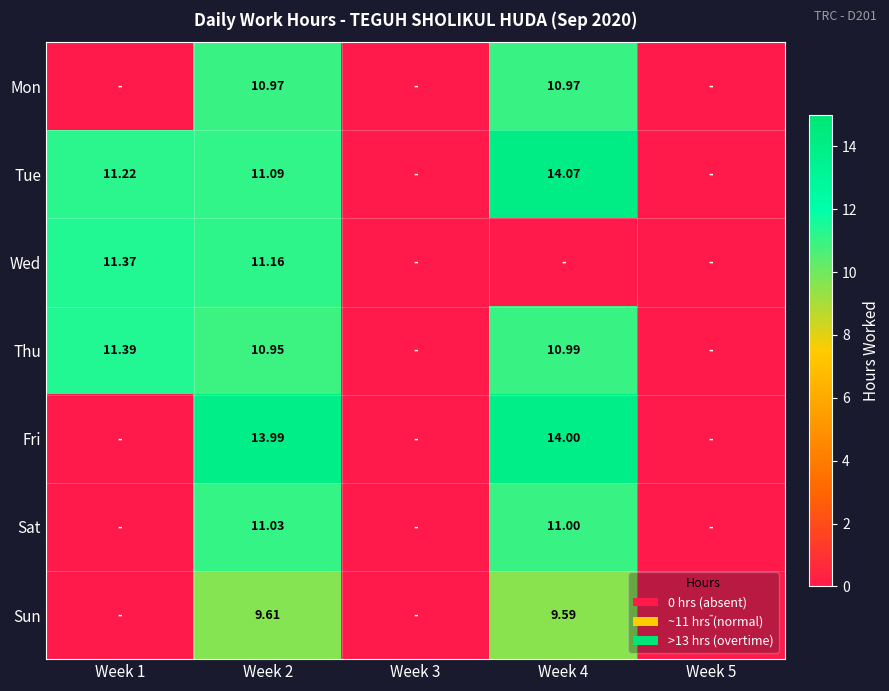

List the labels in order of Mon value, smallest first.

Week 1, Week 3, Week 5, Week 2, Week 4